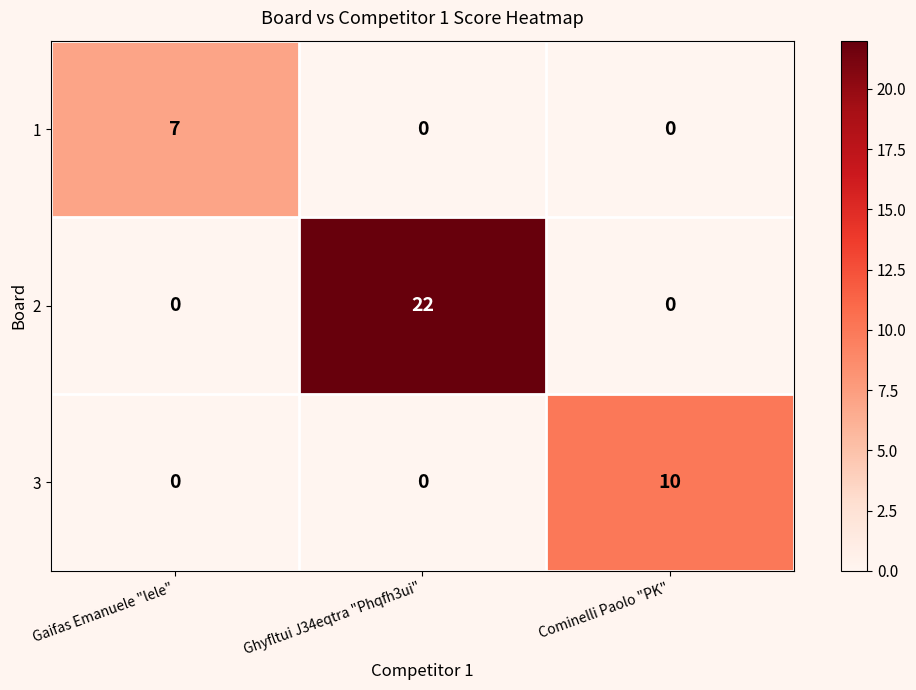

What is the difference between the highest and lowest values at Ghyfltui J34eqtra "Phqfh3ui"?

22